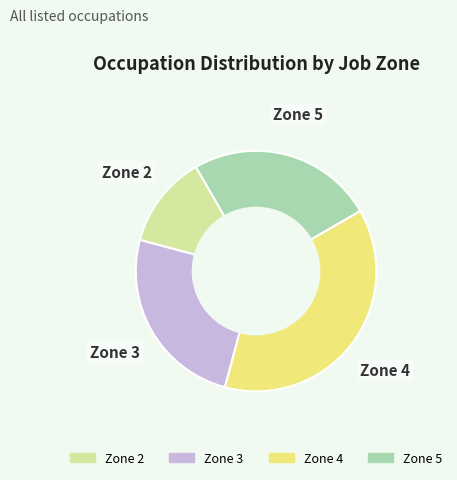

How many segments does this pie chart have?

4